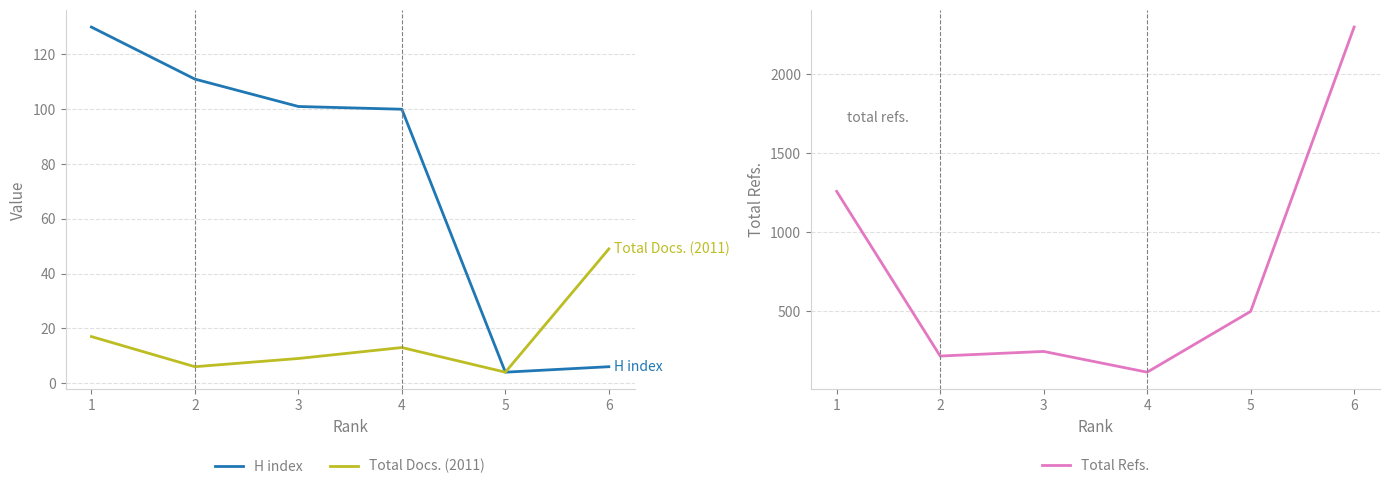

True or false: H index and Total Docs. (2011) cross at least once.

False